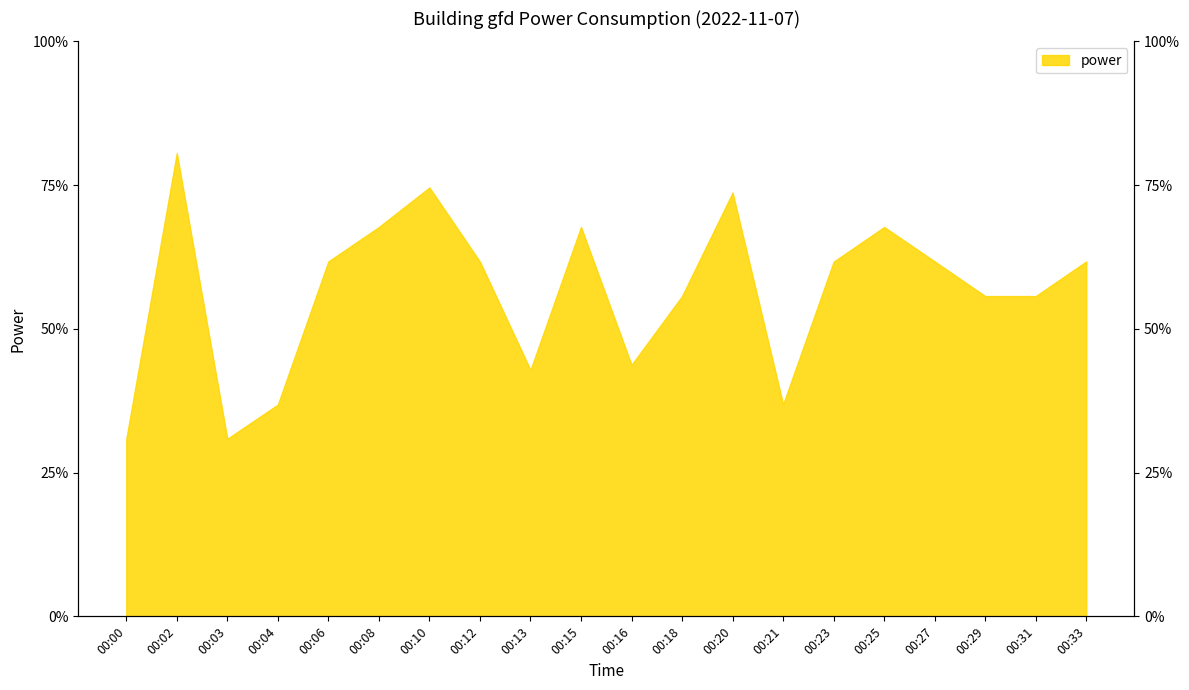

At which label is the value closest to 38?

00:18